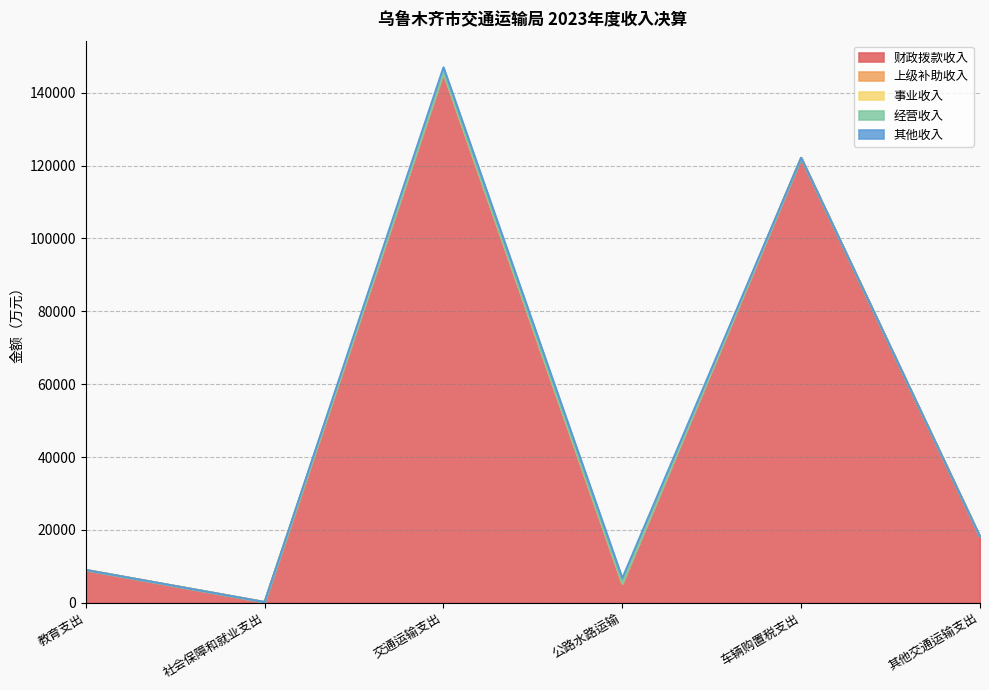

At how many categories does at least one series exceed 135310?

1